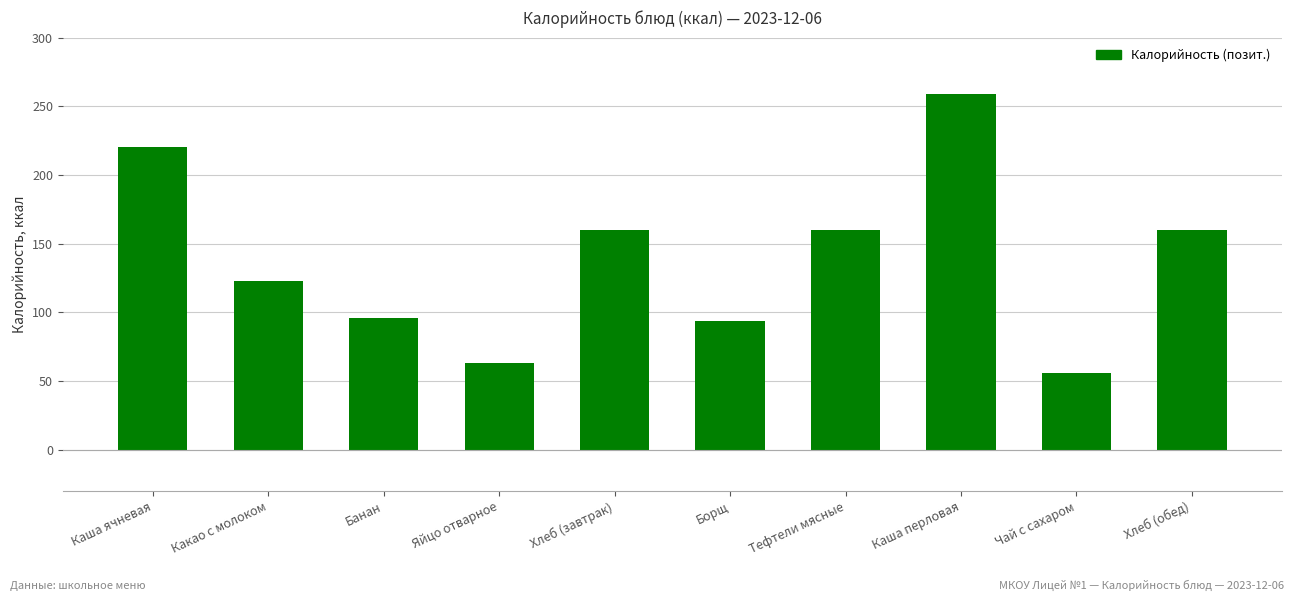

What is the sum of the values at Каша перловая and Банан?

355